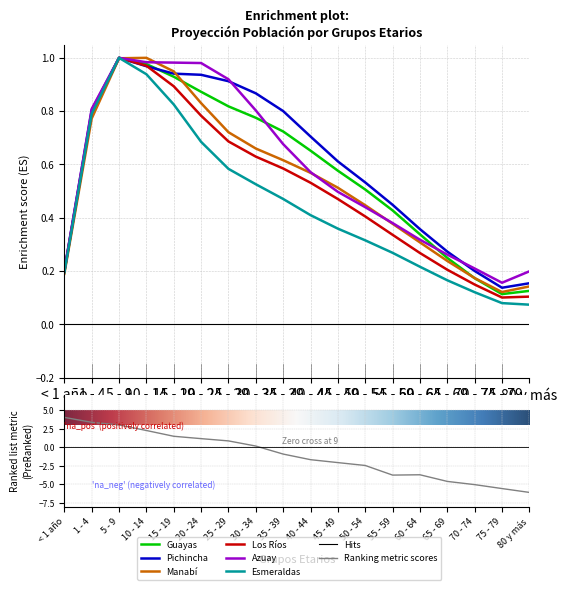

Which series has the largest total across all categories?

Pichincha